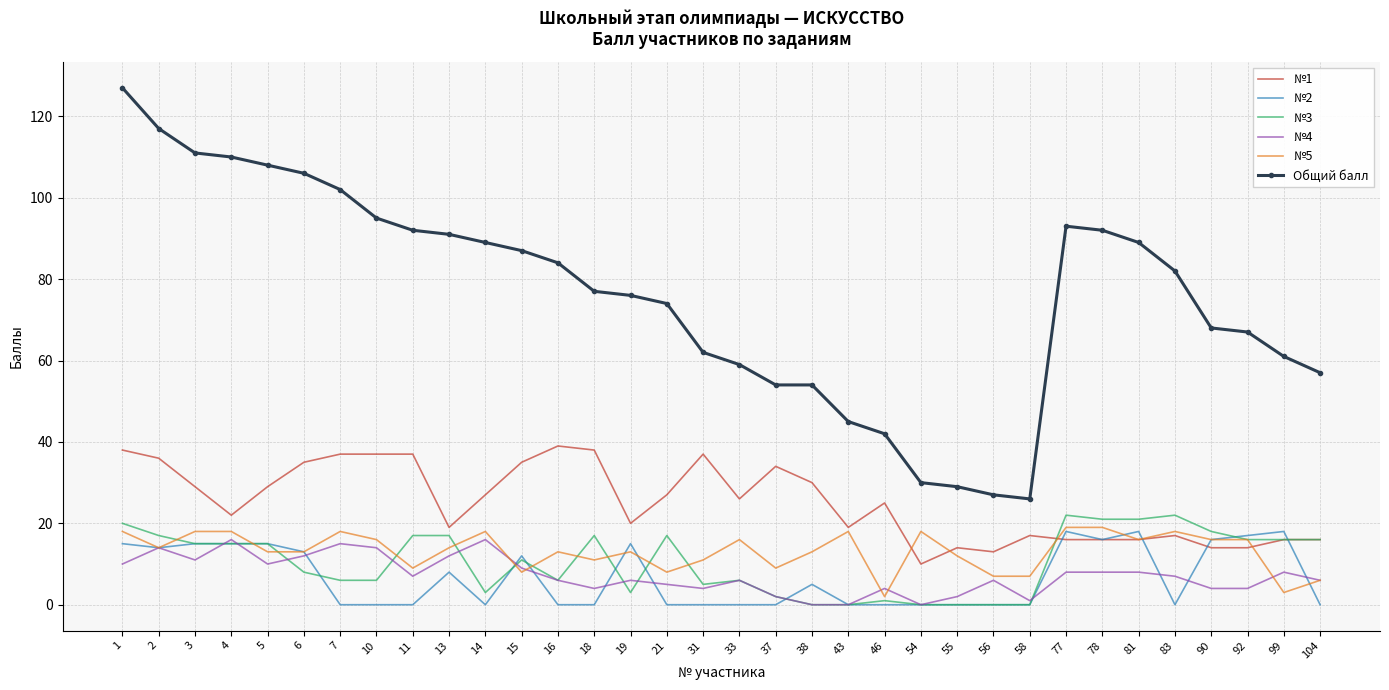

The value of №1 at 16 is 20. True or false?

False